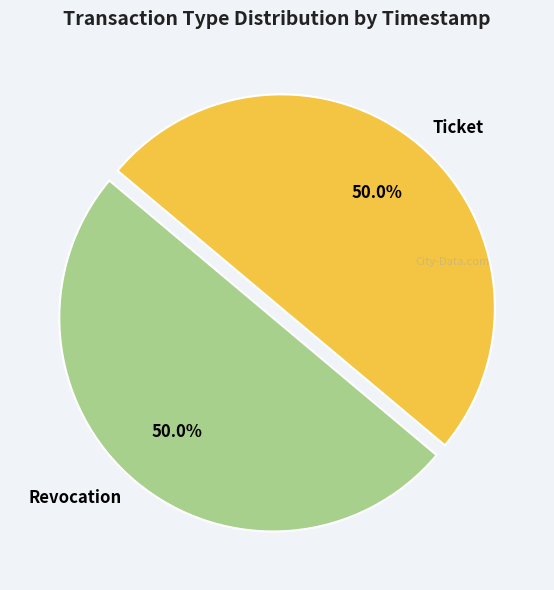

Count the number of slices in the pie.

2